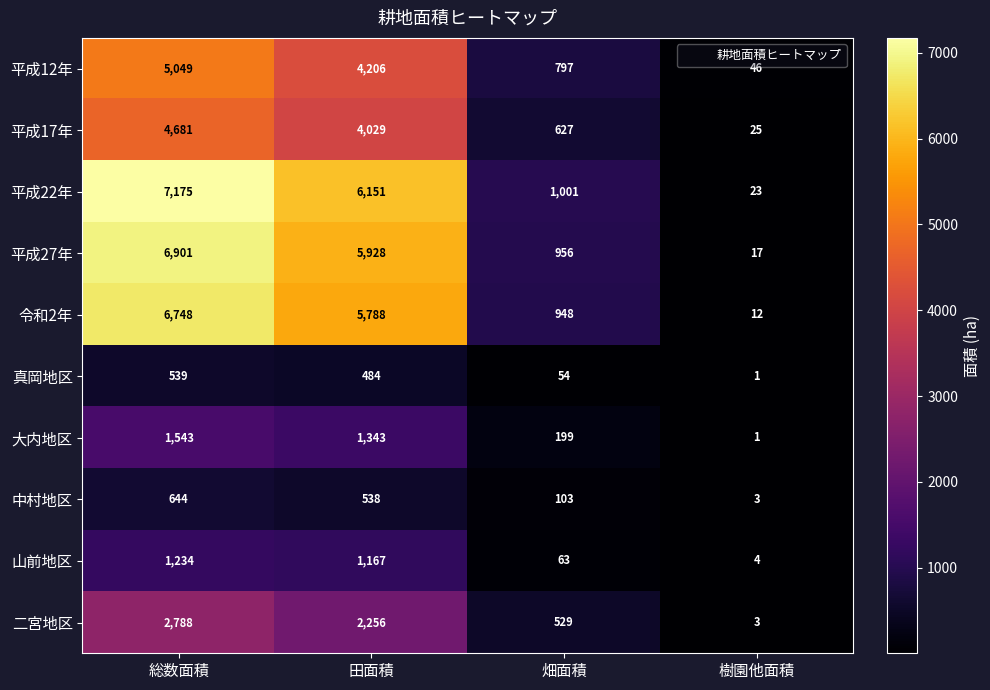

What is the maximum value shown in the chart?

7175